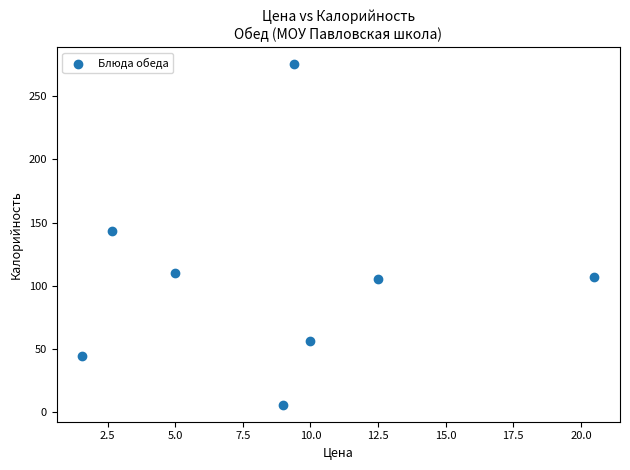

What is the average Y value?

105.8